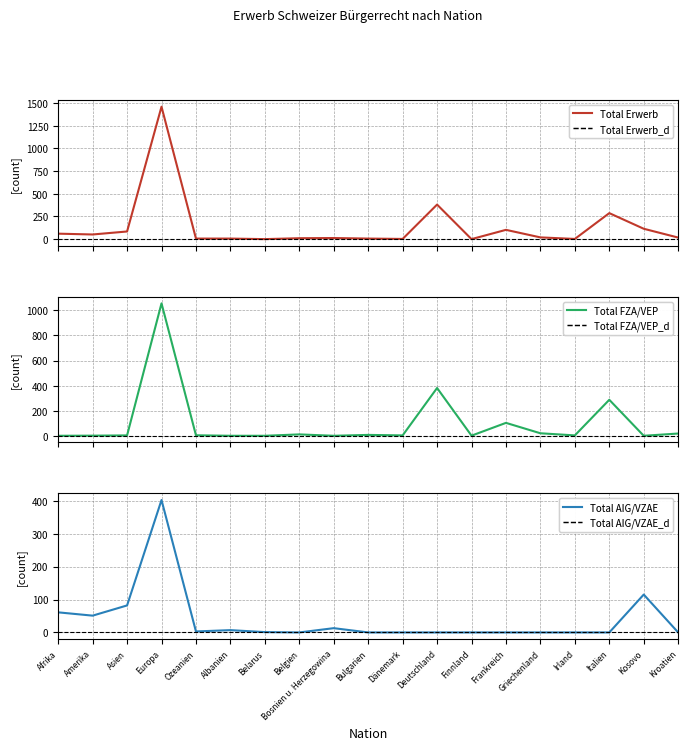

The Total Erwerb series shows 52 at Amerika. True or false?

True